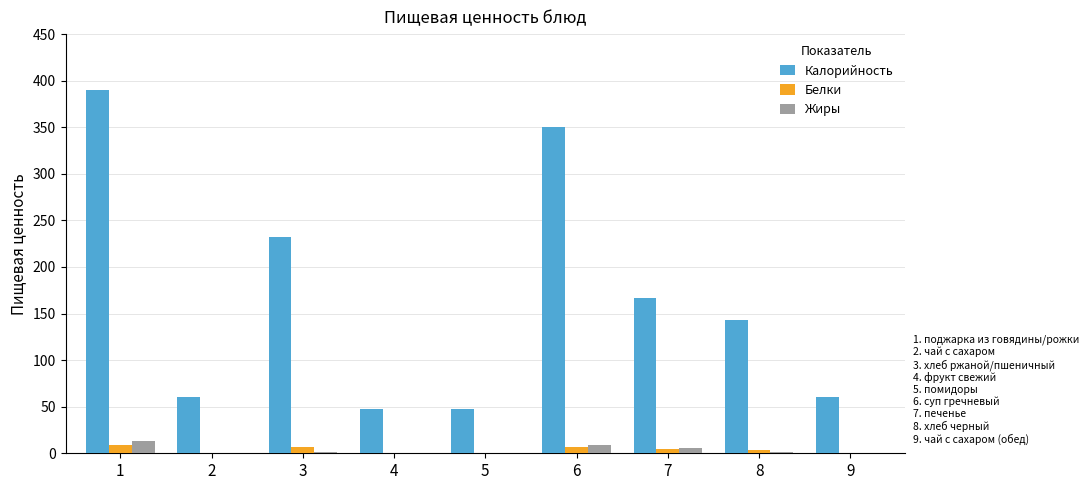

What is the total value across all series at 5?

47